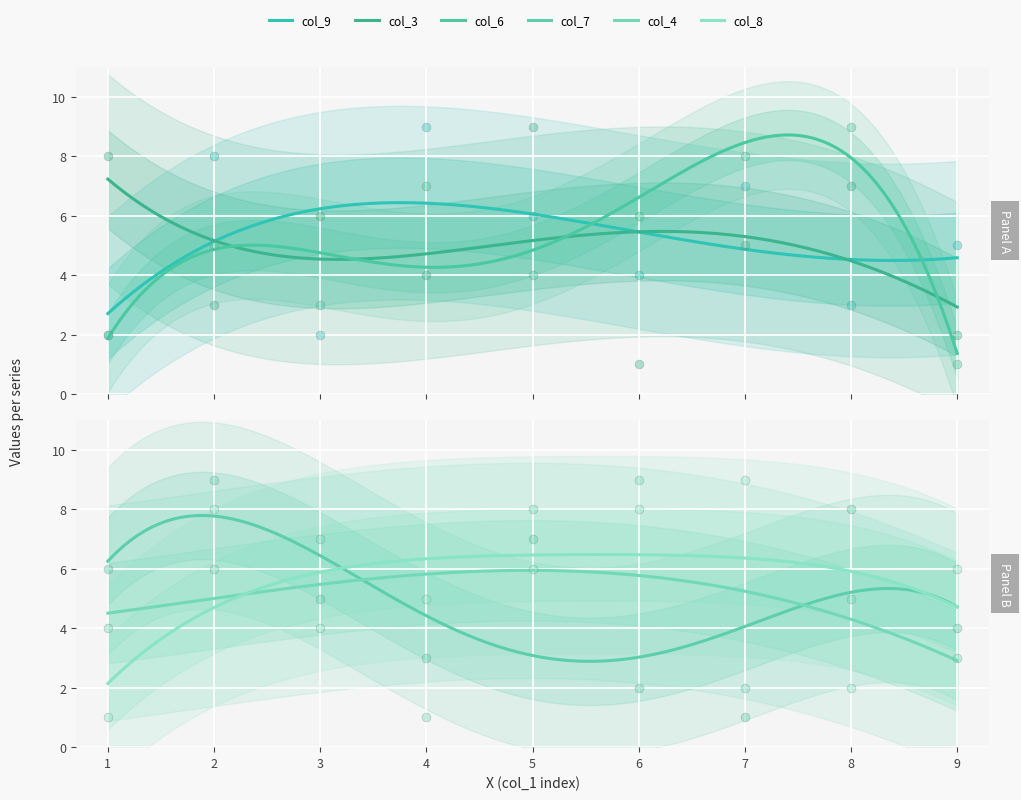

Which series contains the highest Y value?

col_9